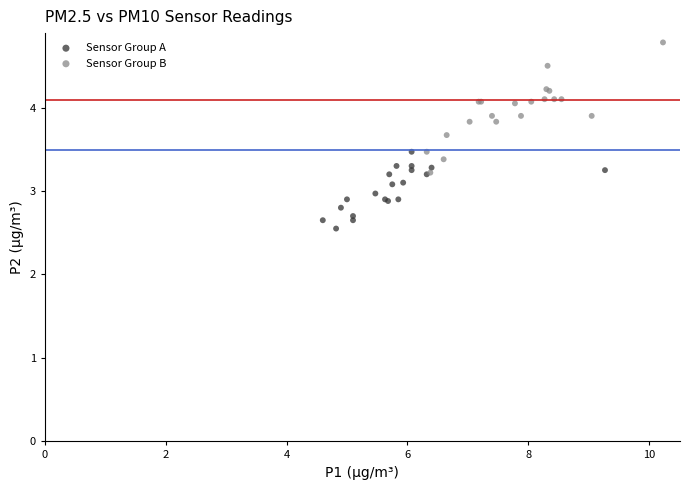

Which series contains the highest Y value?

Sensor Group B